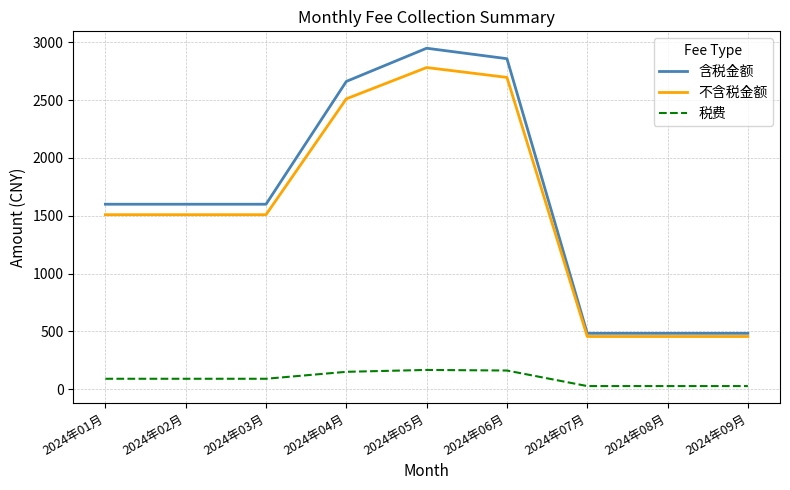

The value of 不含税金额 at 2024年09月 is 231.3. True or false?

False